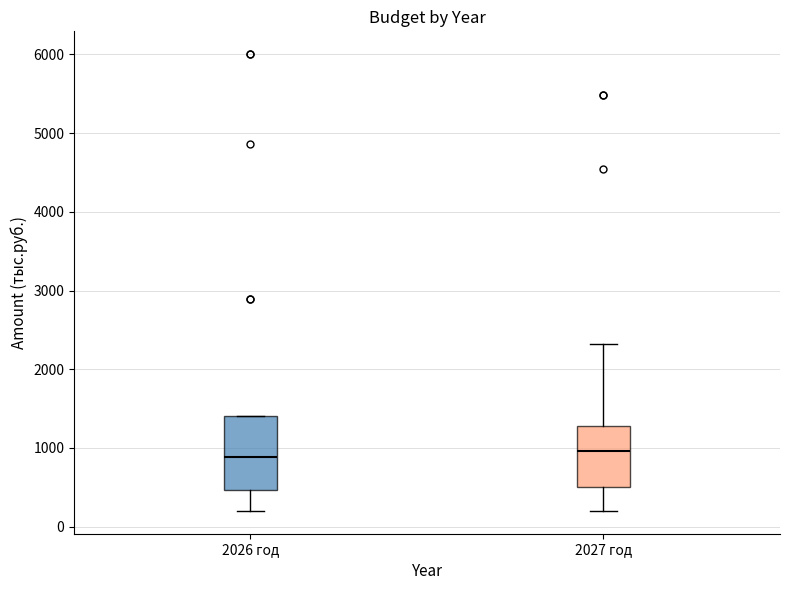

Where does the upper whisker of the box for 2027 год end on the y-axis? The values are not printed on the chart, so give them approximately, as read against the axis.

2300